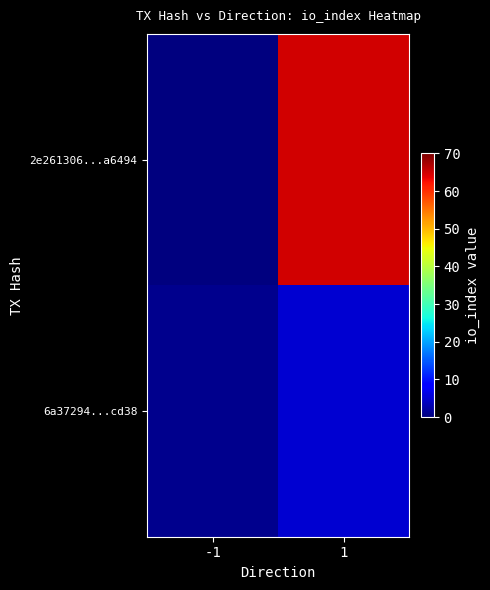

Reading left to right, extract all data points from this chart.

2e261306...a6494: -1=-1	1=65
6a37294...cd38: -1=1	1=5